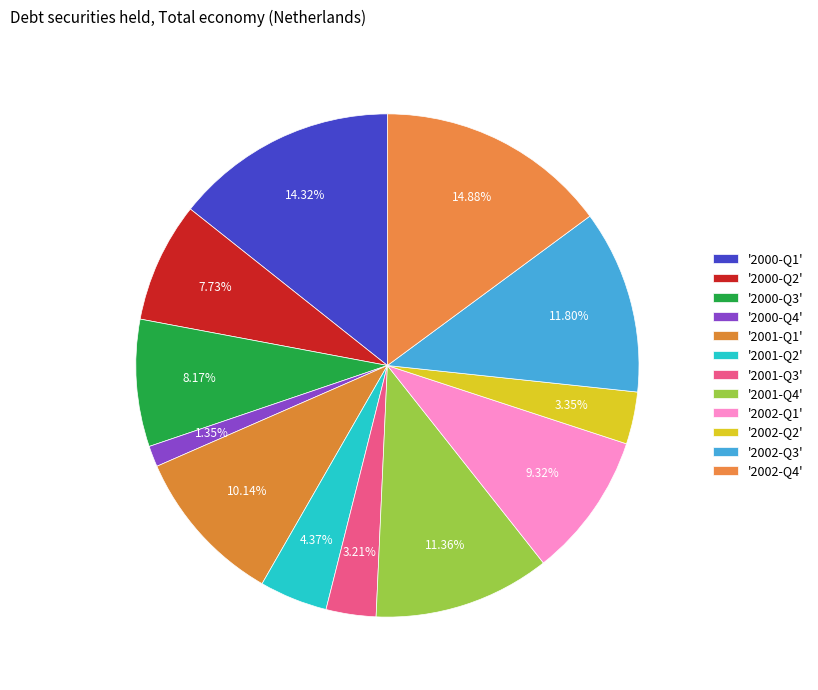

How many slices are in this pie chart?

12